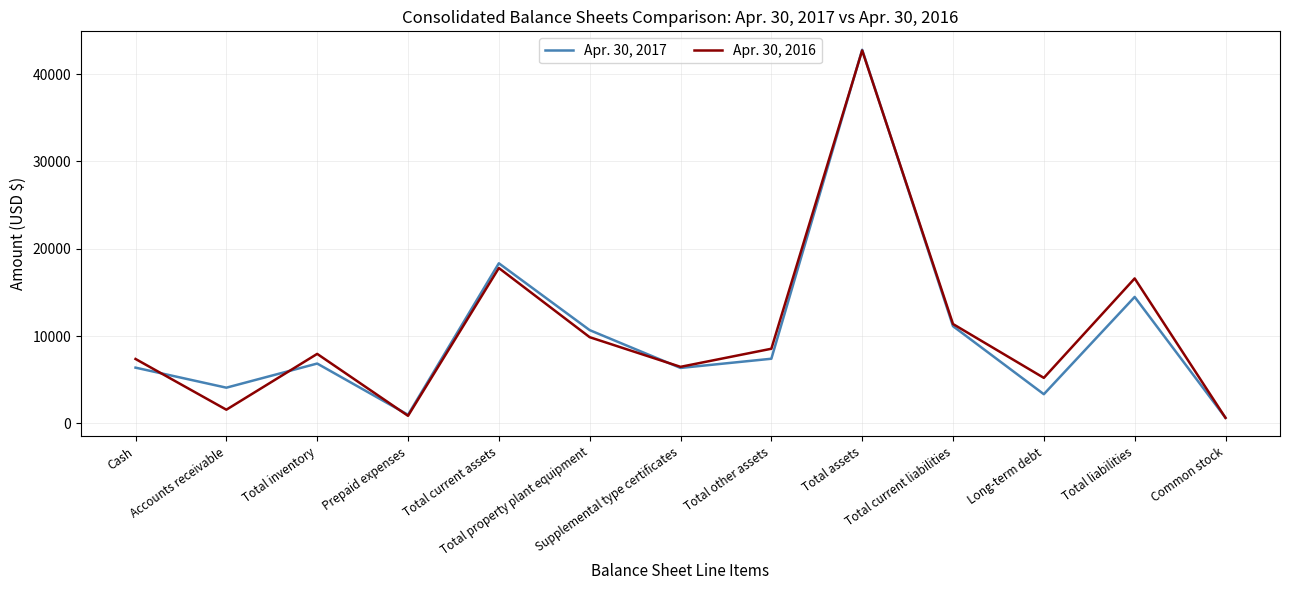

What is the difference between the maximum and second lowest values in the Apr. 30, 2016 series?

41824